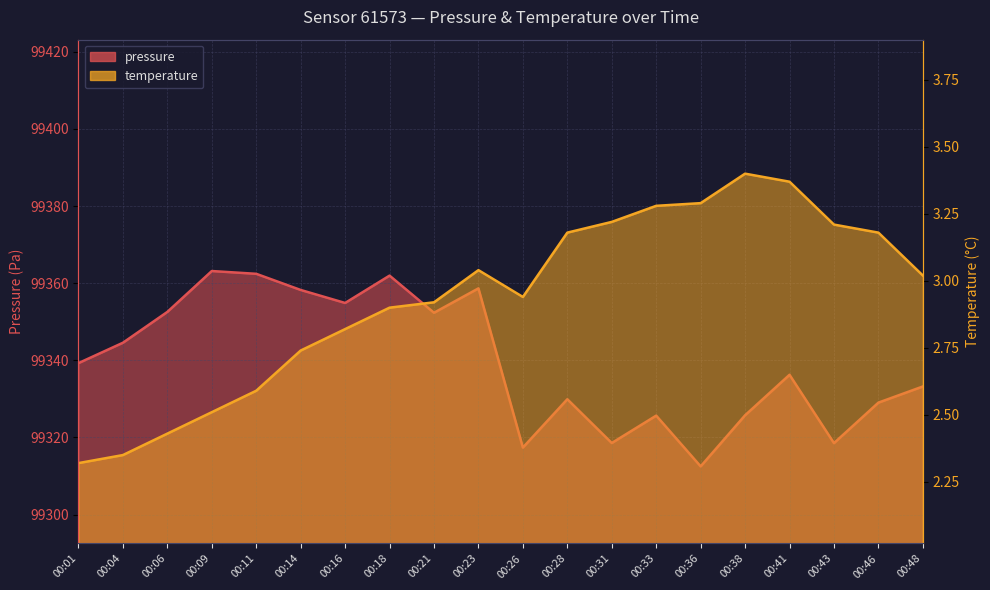

At which category does the chart reach its peak across all series?

00:09